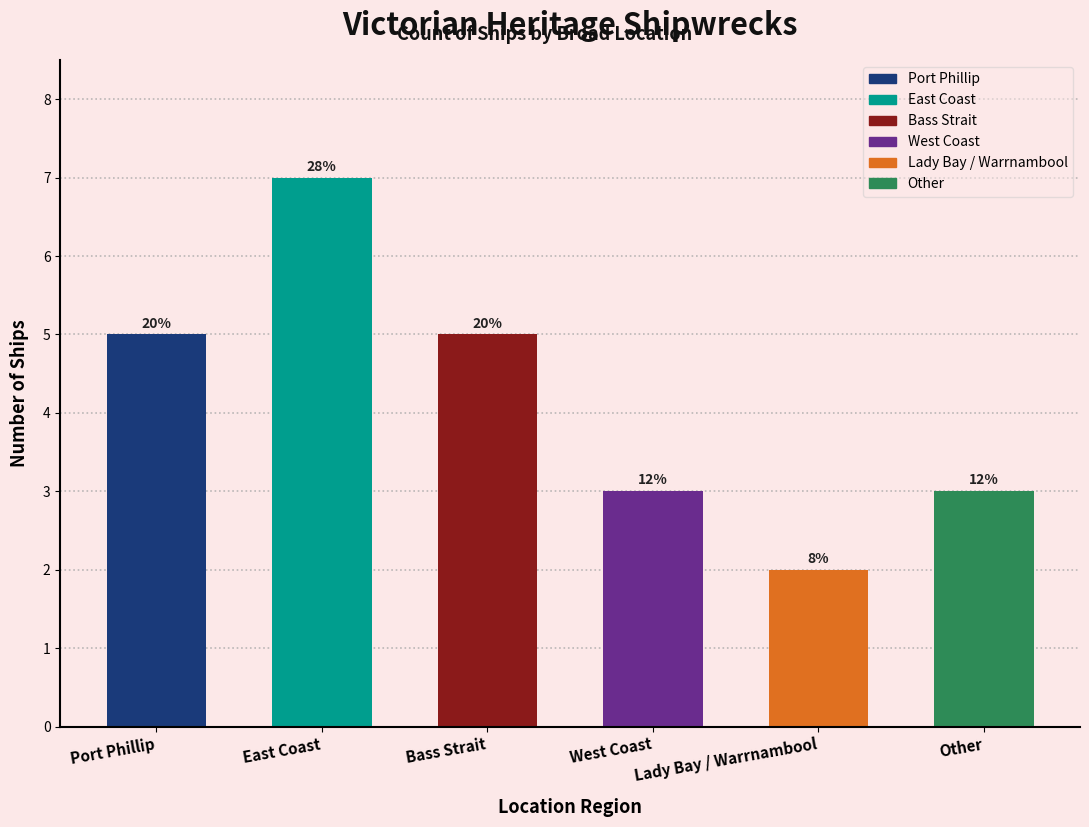

Approximately how many times larger is the value at Other compared to Port Phillip?

0.6